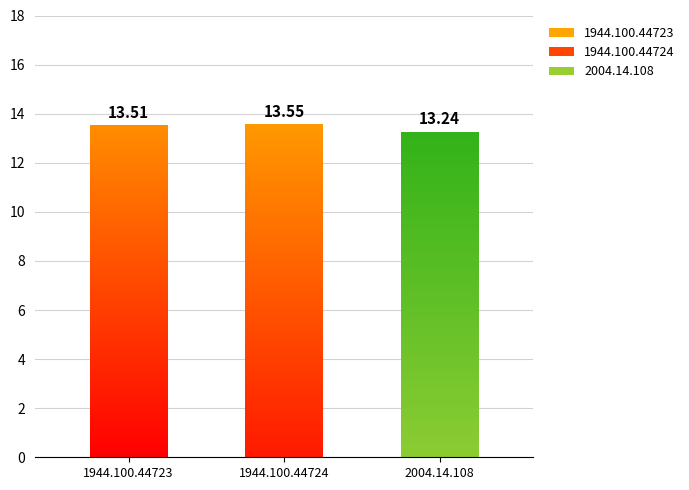

The value at 2004.14.108 is 7.4. True or false?

False